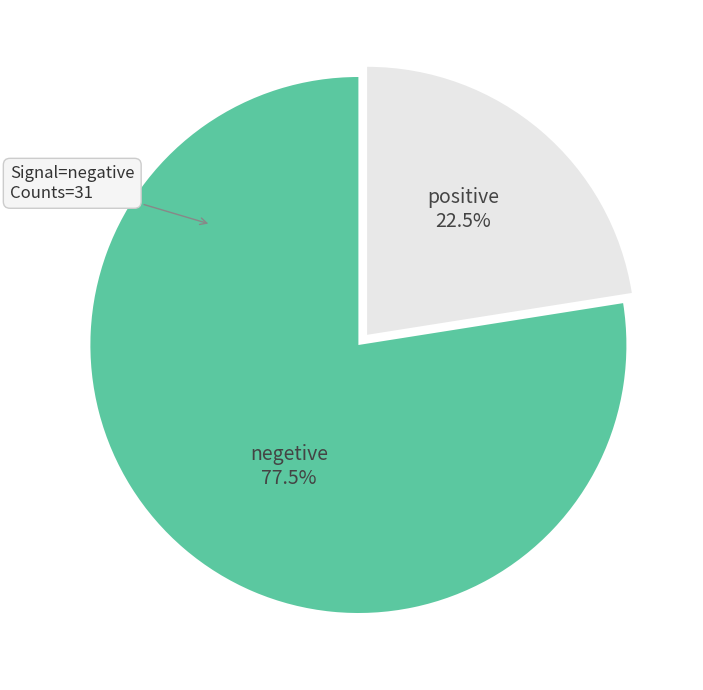

How much of the chart is everything except positive?

77.5%